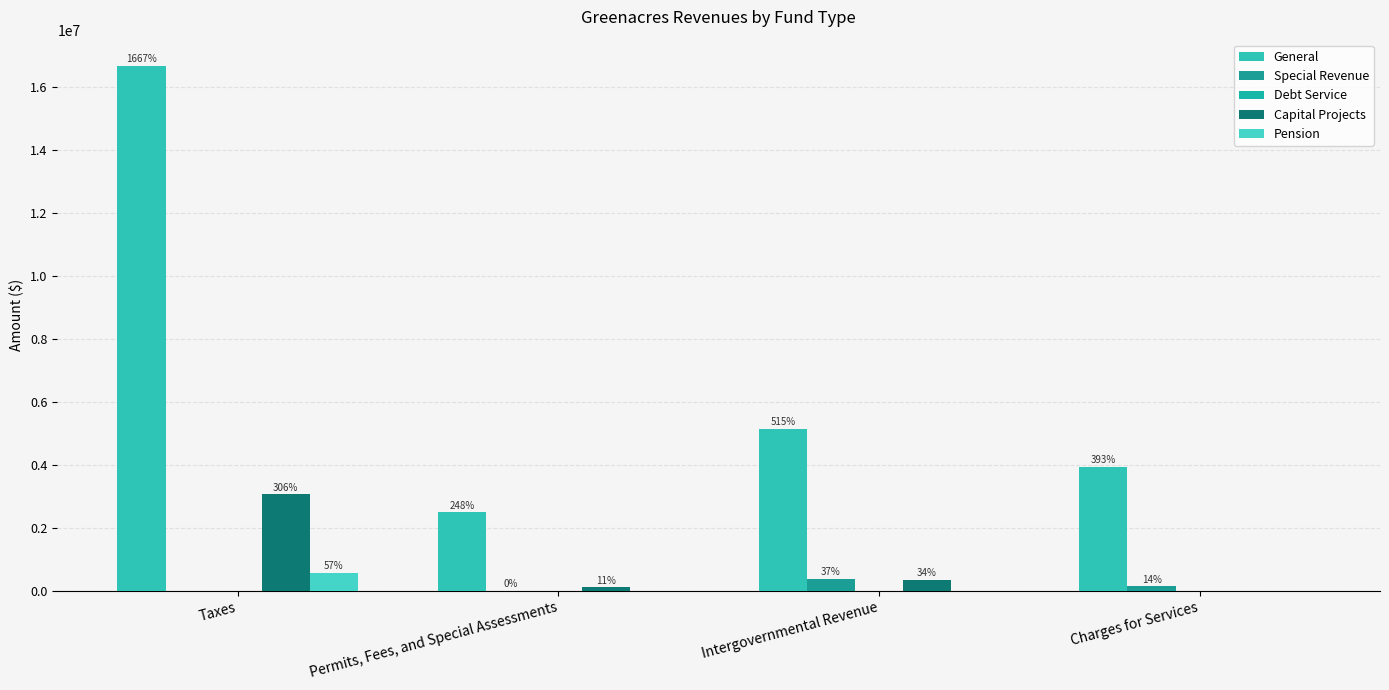

What is the spread (max minus min) of values at Intergovernmental Revenue?

5150931